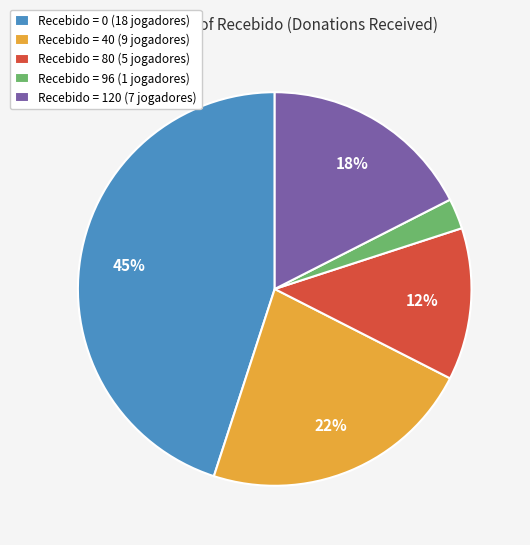

Is the sum of Recebido = 120 (7 jogadores) and Recebido = 0 (18 jogadores) greater than half?

Yes